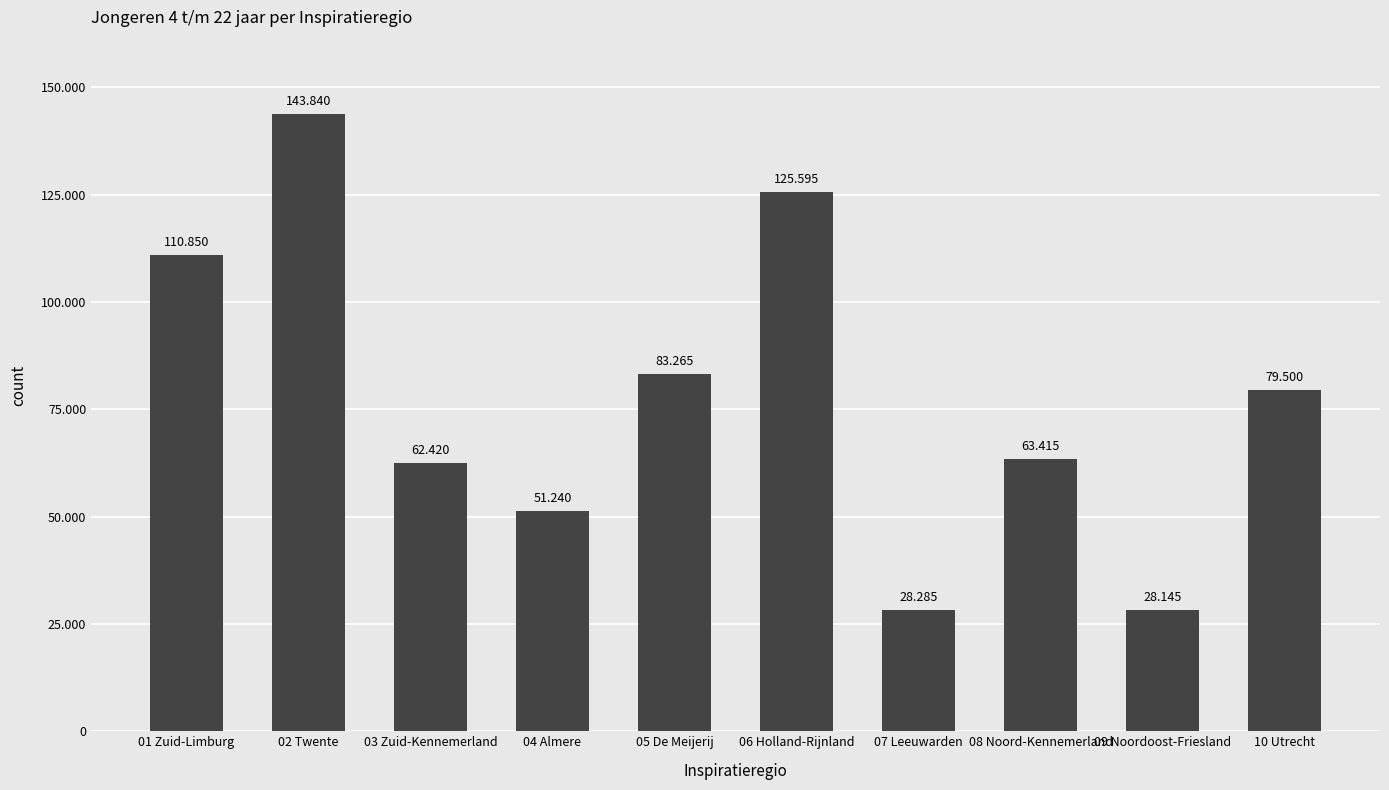

Reading left to right, transcribe all the data shown in this chart.

110850	143840	62420	51240	83265	125595	28285	63415	28145	79500